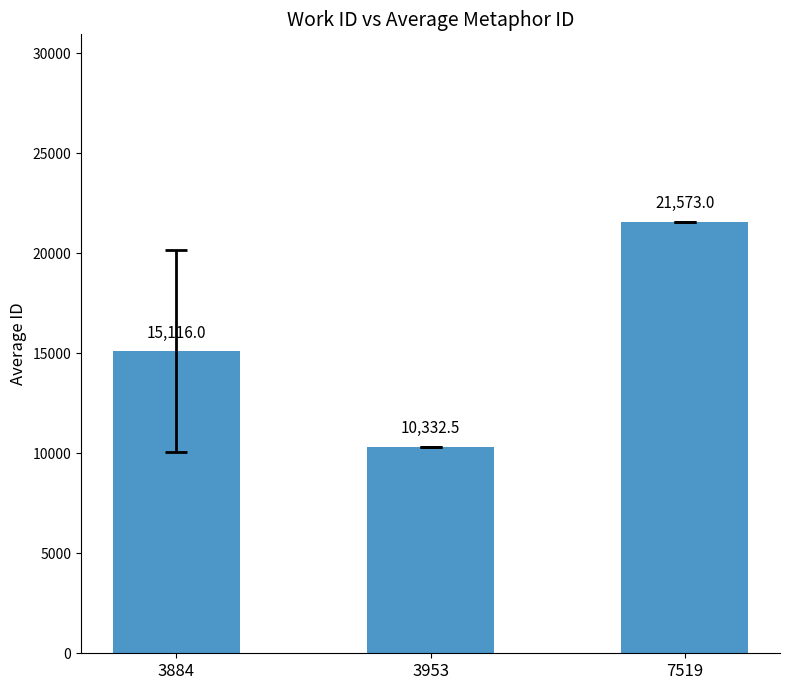

What is the difference between the maximum and minimum values?

11240.5